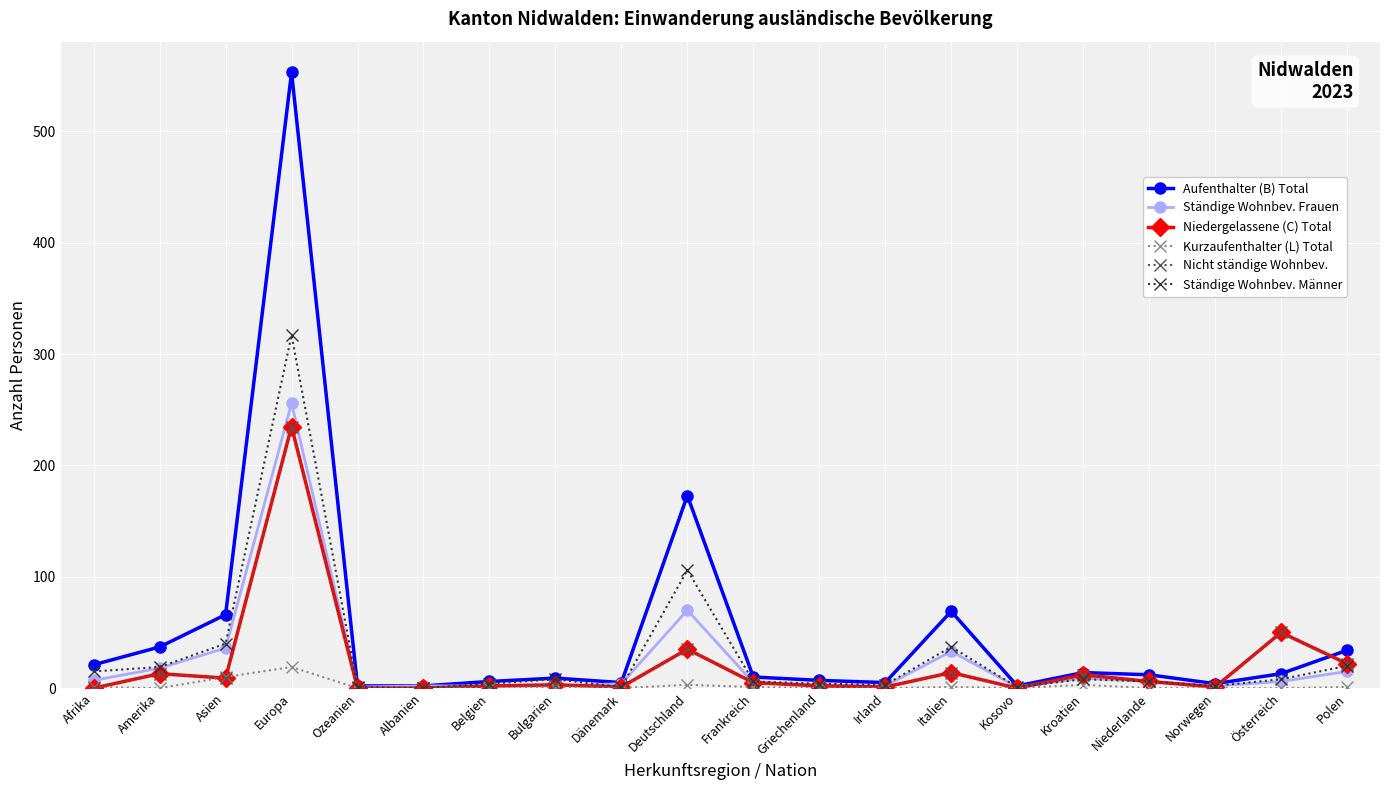

Does the chart have visible grid lines?

Yes